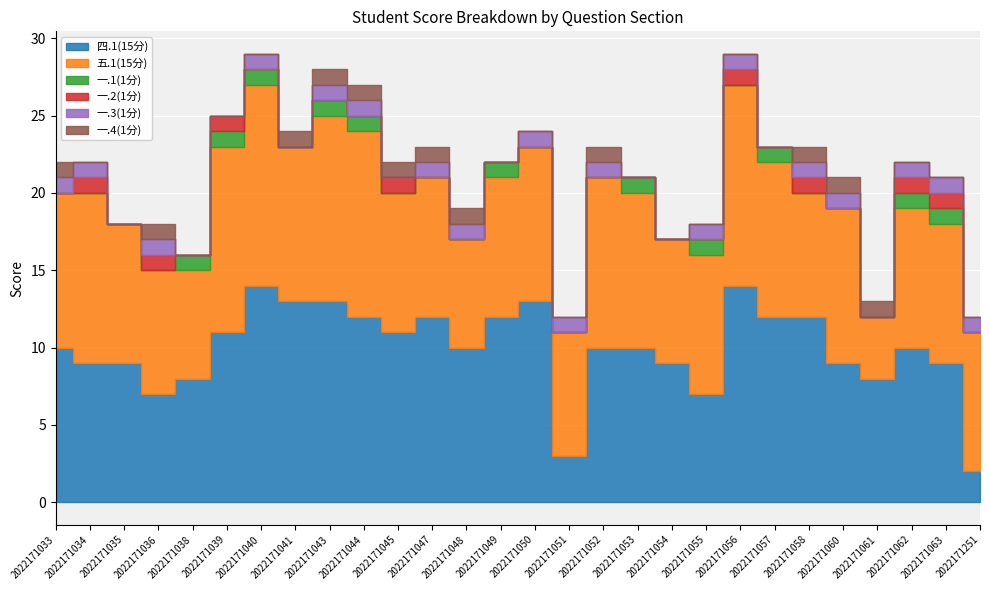

Which series has the widest spread of values?

四.1(15分)